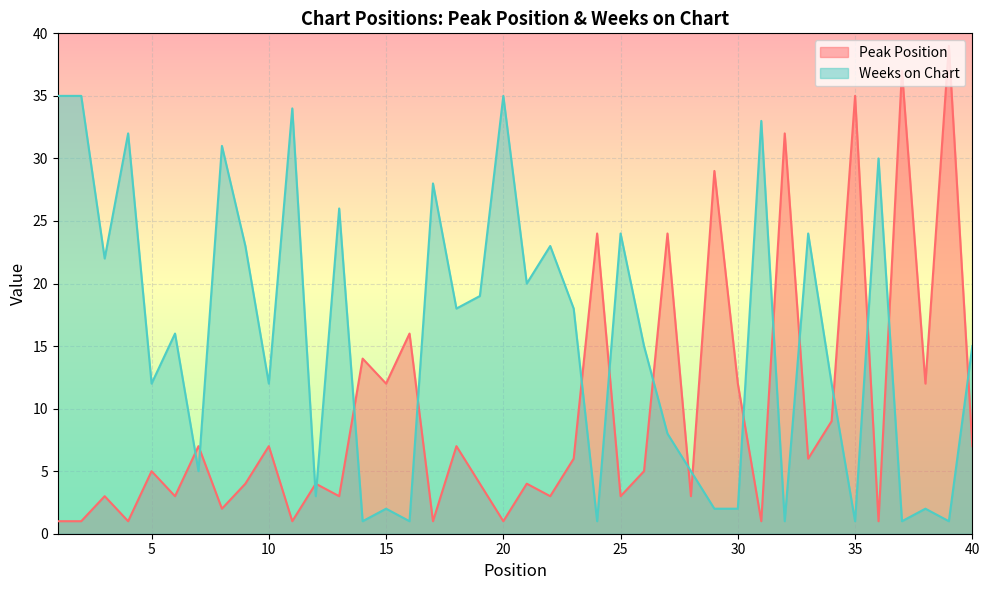

What is the value of the Peak Position point at the 28th from the left?

3